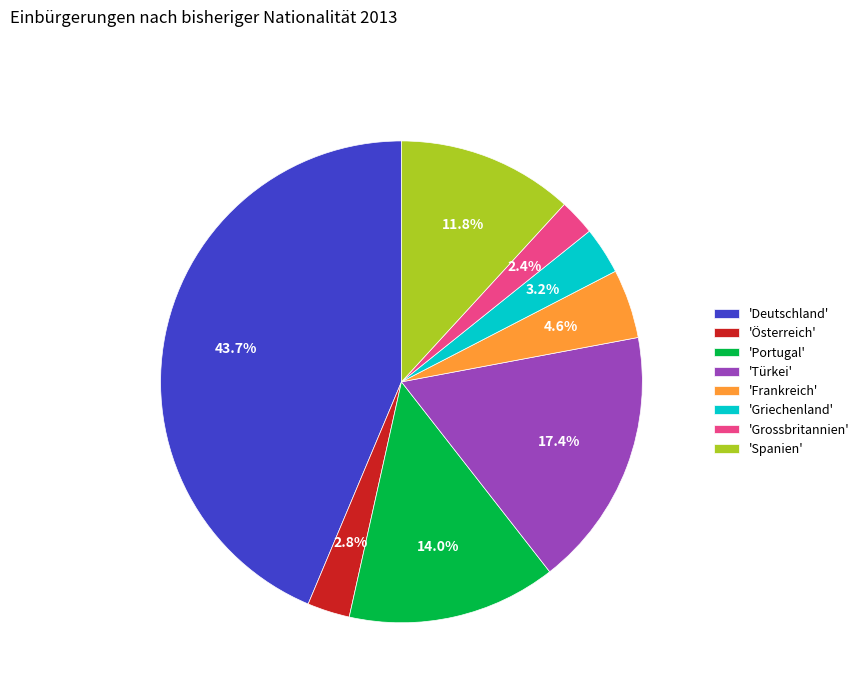

Is the sum of 'Portugal' and 'Grossbritannien' greater than half?

No